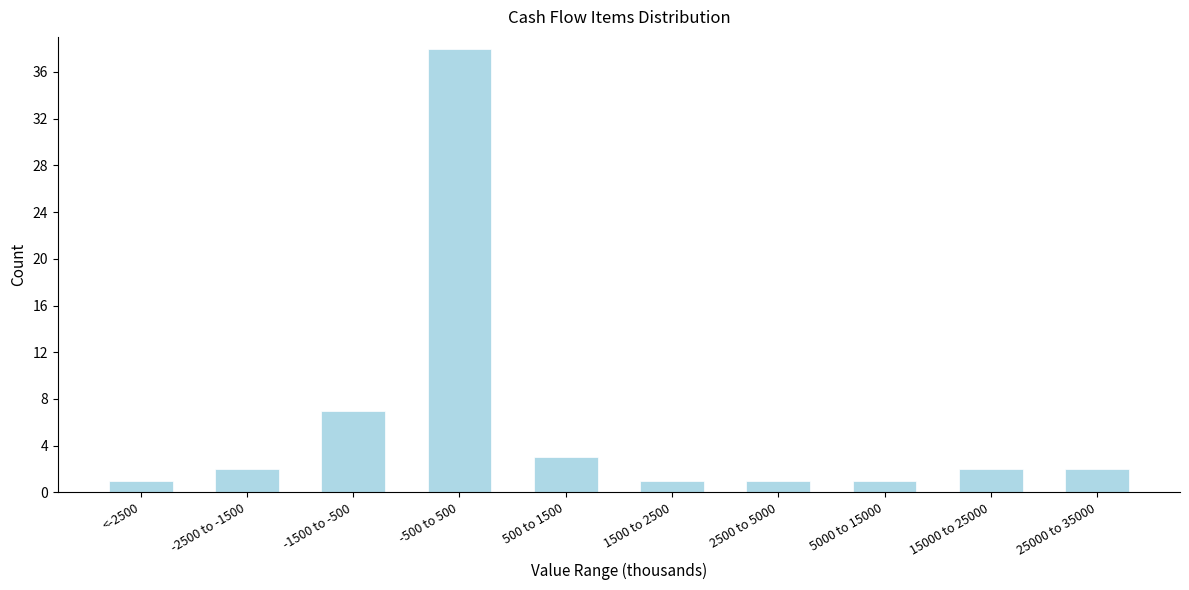

Reading left to right, list all the values displayed in this chart.

<-2500=1	-2500 to -1500=2	-1500 to -500=7	-500 to 500=38	500 to 1500=3	1500 to 2500=1	2500 to 5000=1	5000 to 15000=1	15000 to 25000=2	25000 to 35000=2